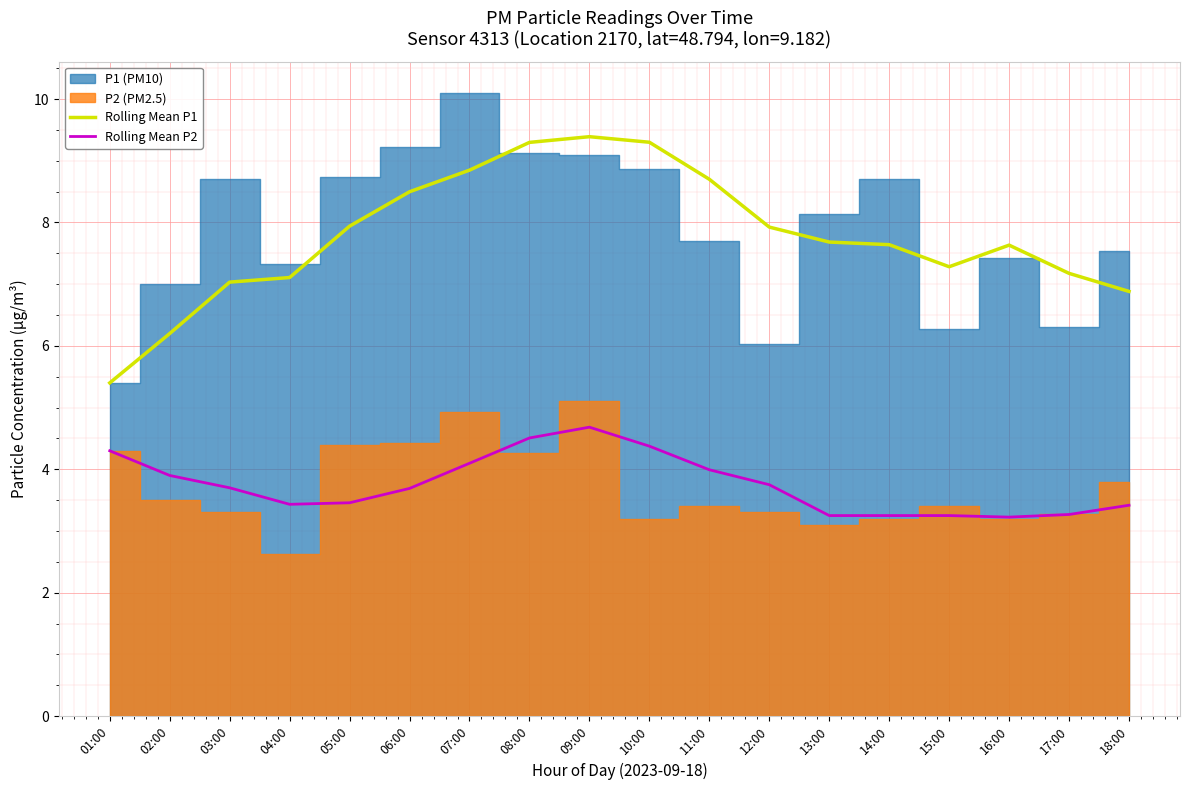

Which series has the largest total across all categories?

Rolling Mean P1